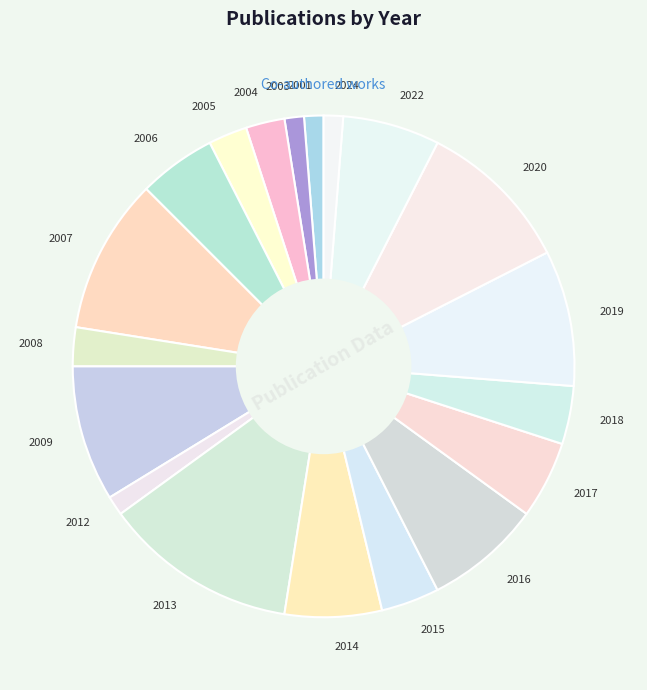

Combined, do 2024 and 2001 account for over 50%?

No